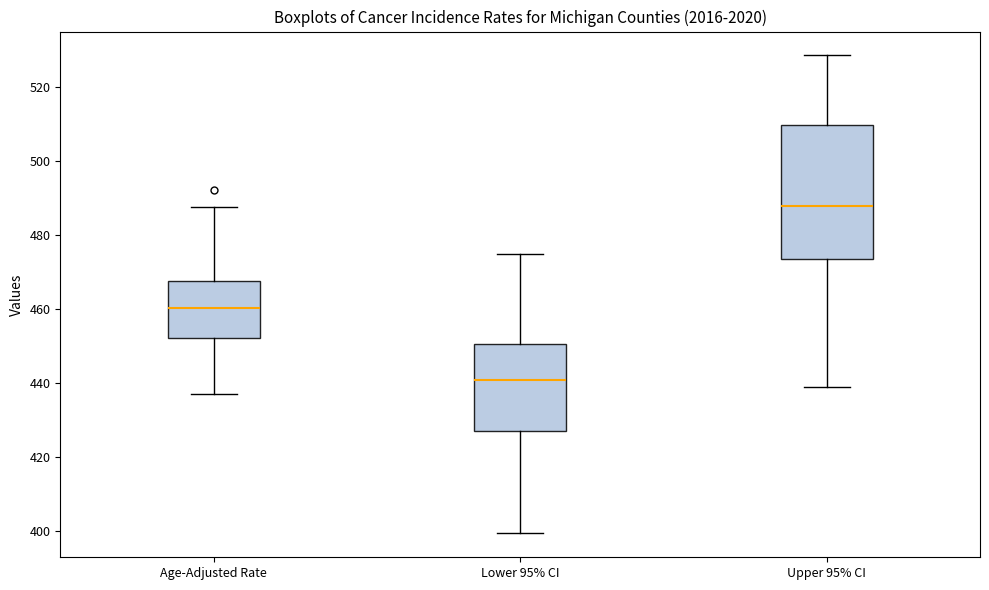

Reading left to right, read every box against the y-axis: the position of its median line, the range the box covers, and the ends of its whiskers. The values are not printed on the chart, so give them approximately, as read against the axis.

Age-Adjusted Rate: median 460, box 452 to 468, whiskers 436 to 488
Lower 95% CI: median 440, box 428 to 450, whiskers 400 to 474
Upper 95% CI: median 488, box 474 to 510, whiskers 438 to 528